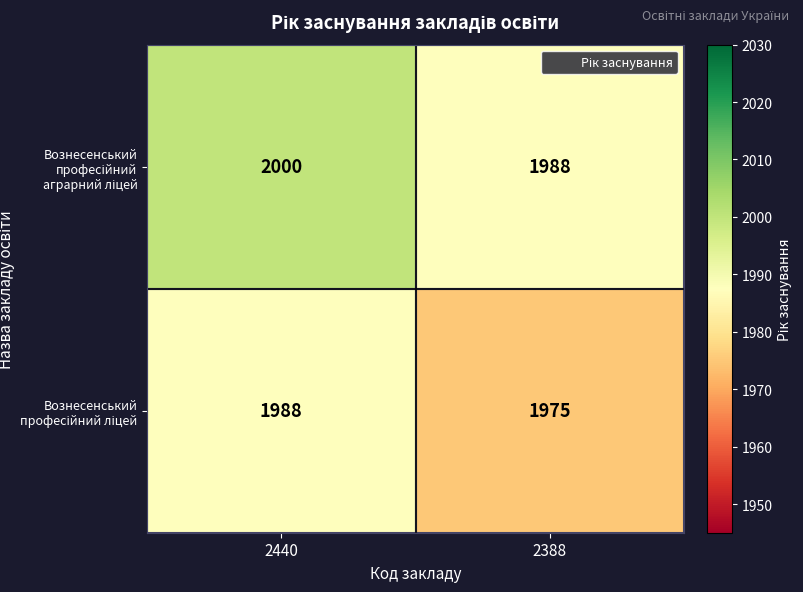

Which label corresponds to the largest value in the chart?

2440